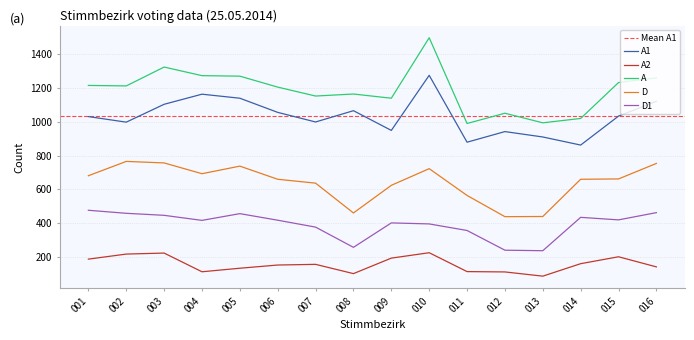

Reading left to right, what are all the values shown in this chart?

A1: 1031	998	1104	1164	1140	1056	999	1066	949	1276	879	942	910	862	1034	1122
A2: 185	215	221	110	131	150	154	99	191	223	111	109	84	158	199	139
A: 1216	1213	1325	1274	1271	1206	1153	1165	1140	1499	990	1051	994	1020	1233	1261
D: 680	765	756	692	737	659	636	459	623	722	563	437	438	659	661	753
D1: 475	457	445	415	455	416	375	255	400	394	355	238	235	433	418	461